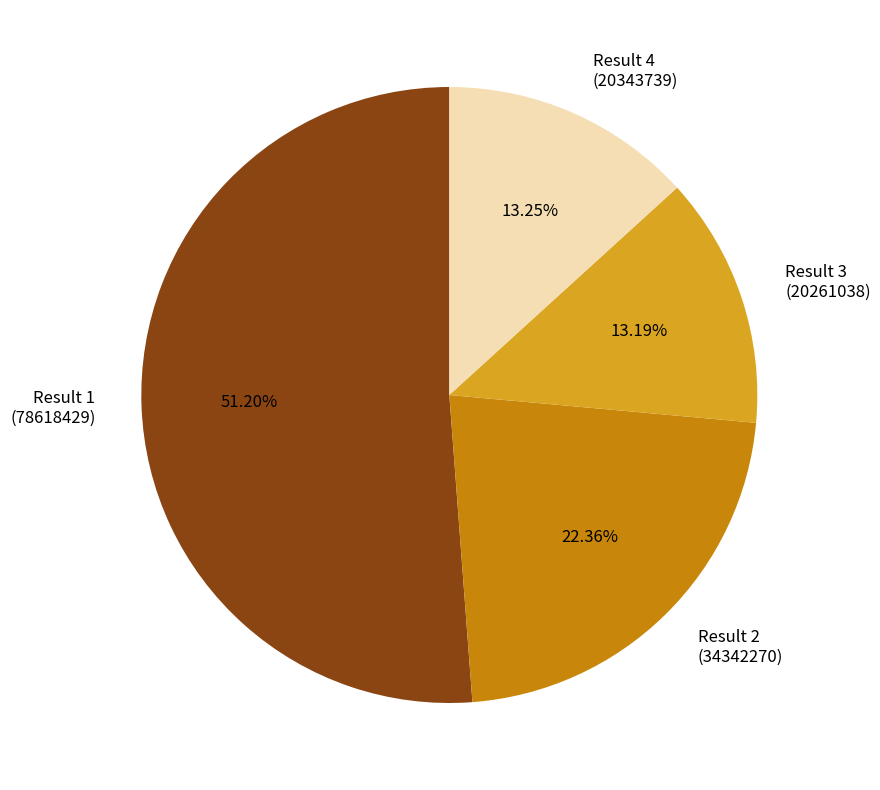

Does Result 2 (34342270) represent more than half of the total?

No